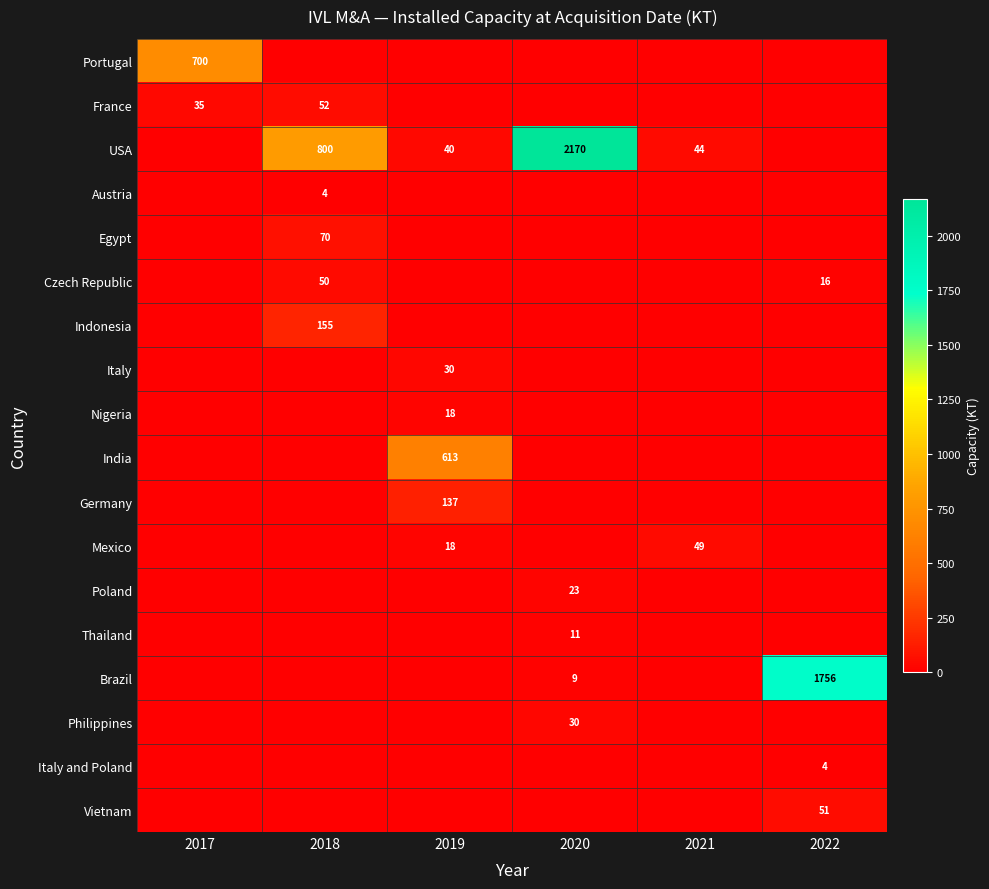

Which label corresponds to the smallest value in the chart?

2018